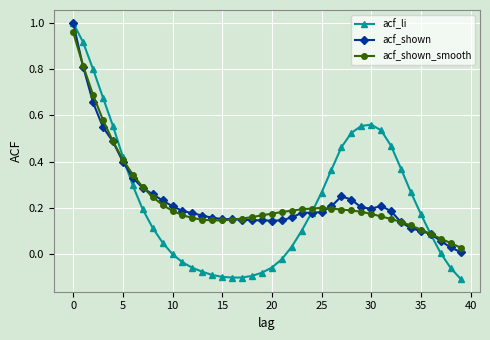

Which series has the largest range (max minus min)?

acf_li